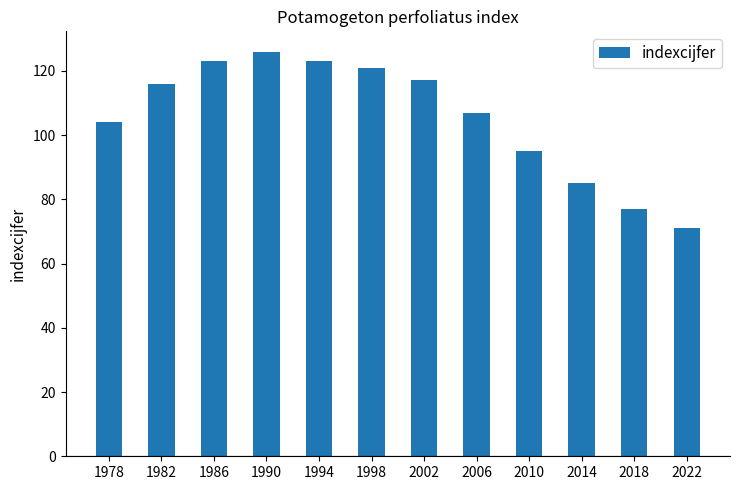

Is it true that the value at 1982 is 116?

True